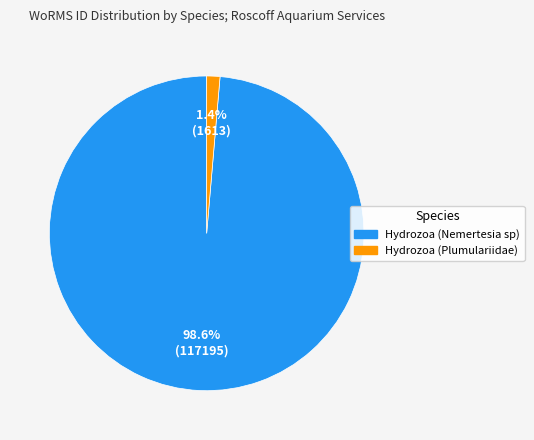

Does Hydrozoa (Plumulariidae) account for over 50% of the chart?

No